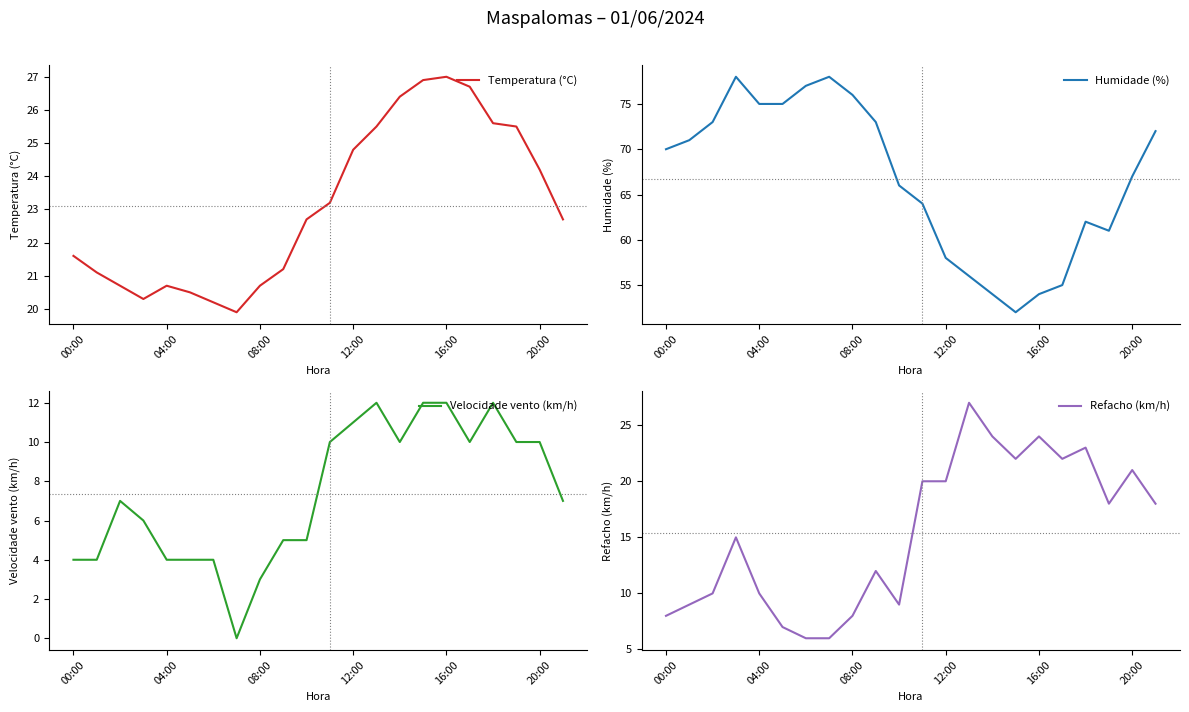

What is the minimum value for Temperatura (°C)?

19.9